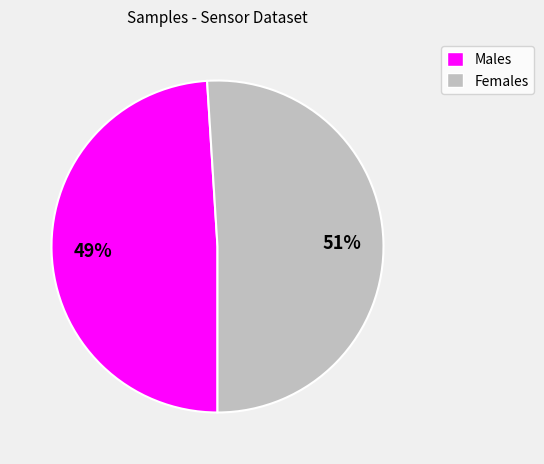

To the nearest percent, what is the average slice percentage?

50%